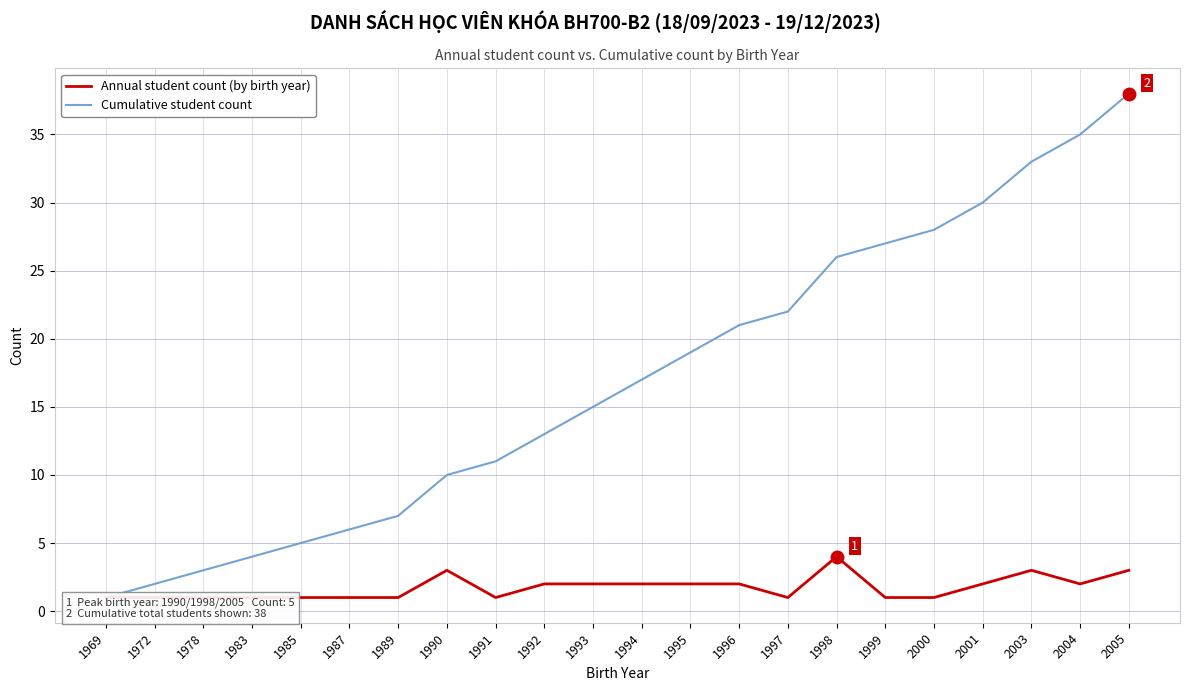

Reading left to right, extract all data points from this chart.

Annual student count (by birth year): 1	1	1	1	1	1	1	3	1	2	2	2	2	2	1	4	1	1	2	3	2	3
Cumulative student count: 1	2	3	4	5	6	7	10	11	13	15	17	19	21	22	26	27	28	30	33	35	38